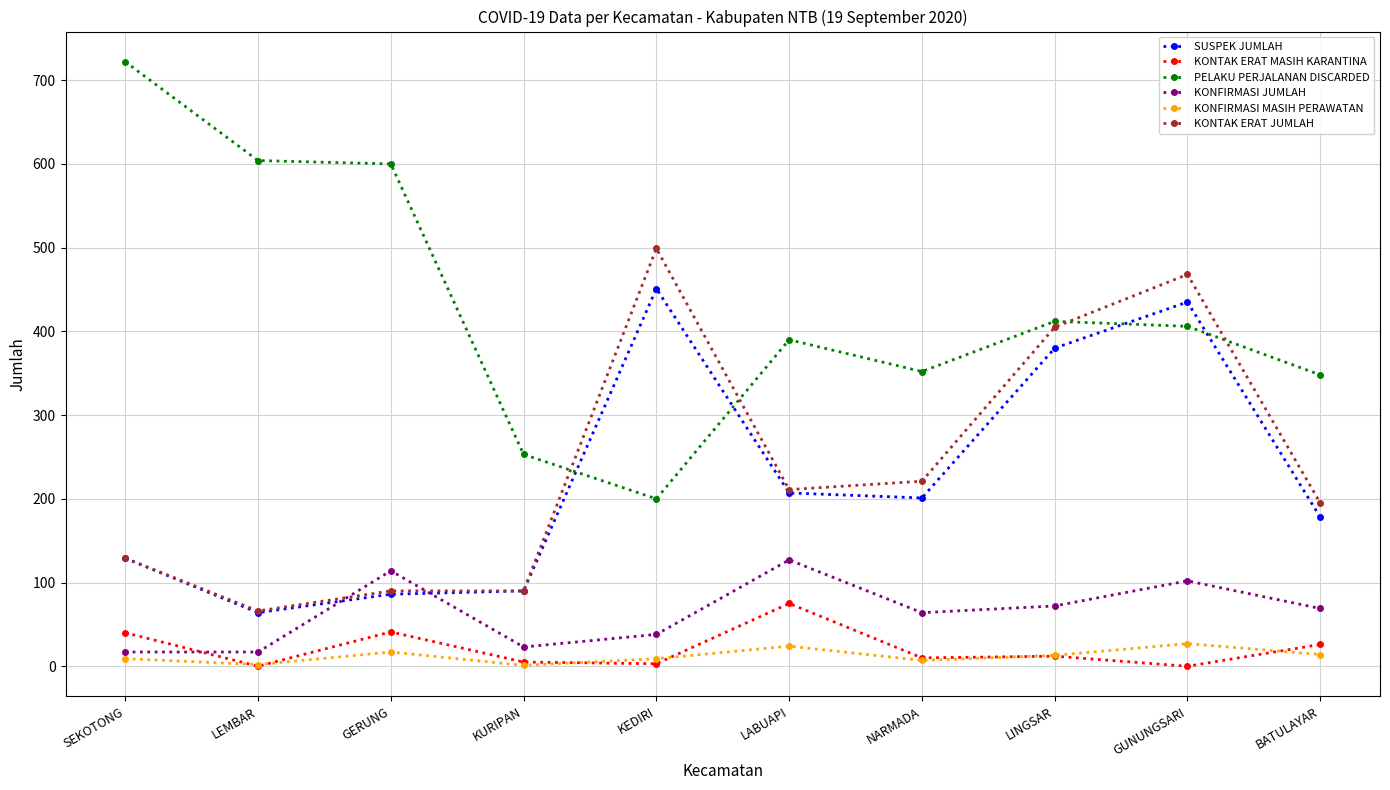

List the series in order of their peak value, lowest first.

KONFIRMASI MASIH PERAWATAN, KONTAK ERAT MASIH KARANTINA, KONFIRMASI JUMLAH, SUSPEK JUMLAH, KONTAK ERAT JUMLAH, PELAKU PERJALANAN DISCARDED